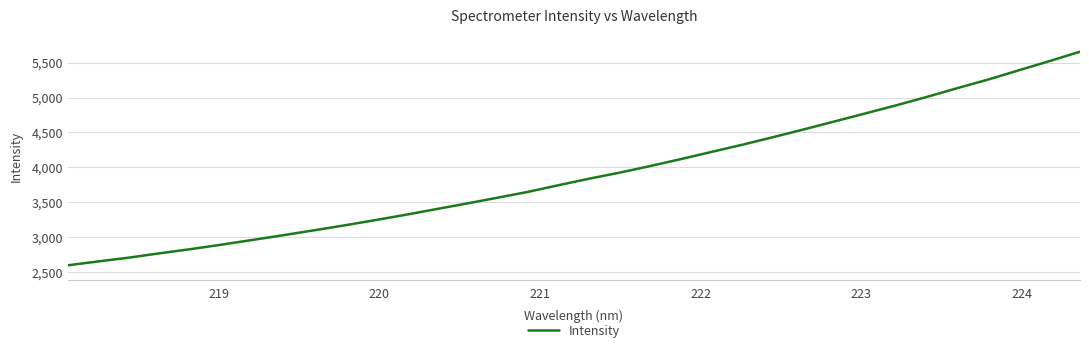

What is the minimum value shown in the chart?

2598.7